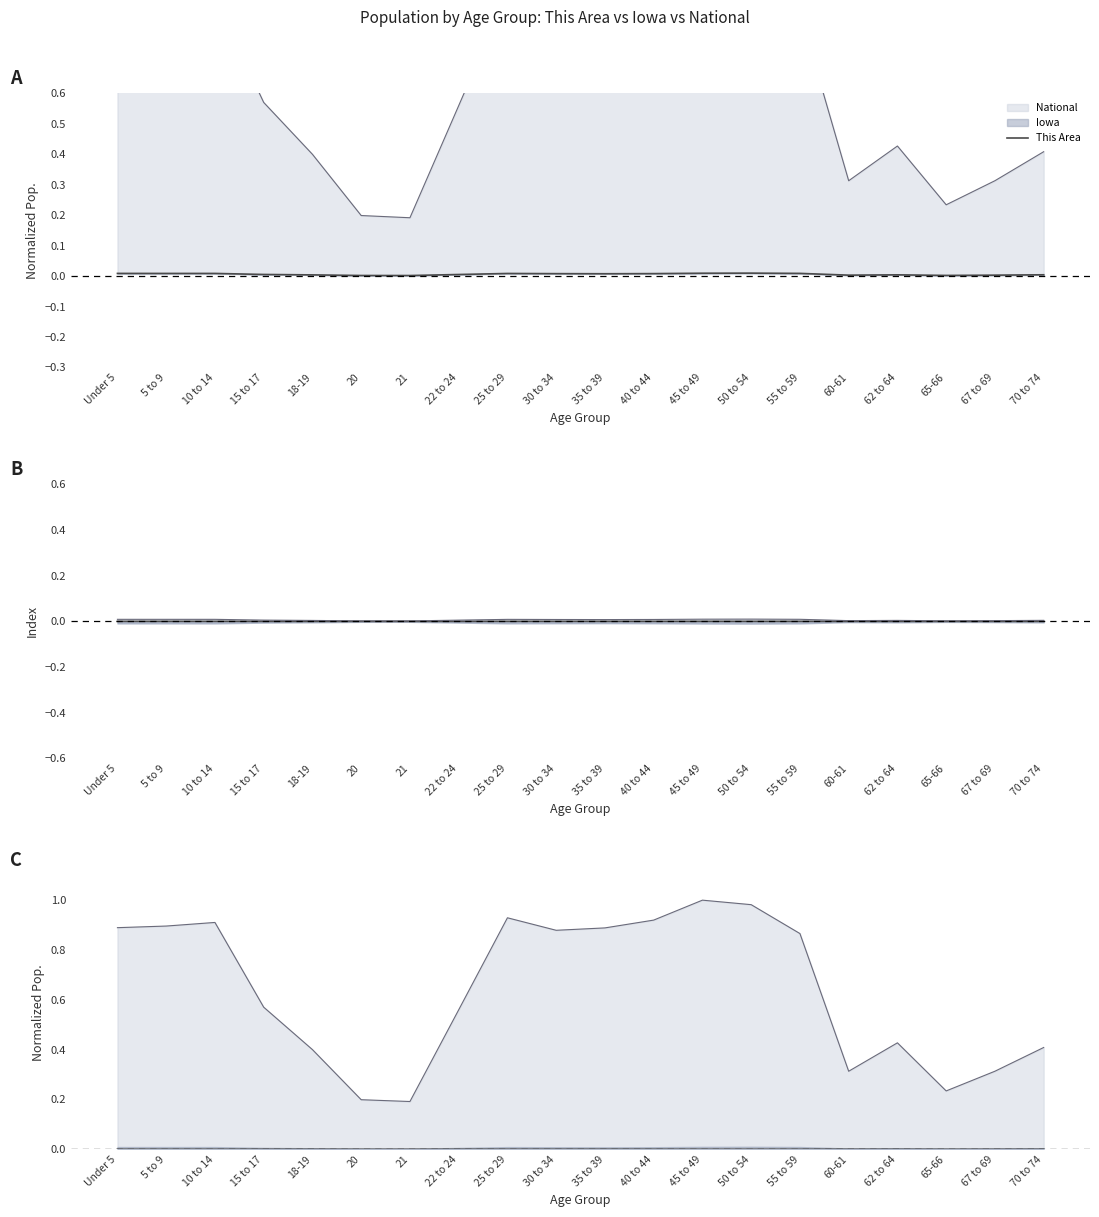

Does the chart display data point markers on the line(s)?

No